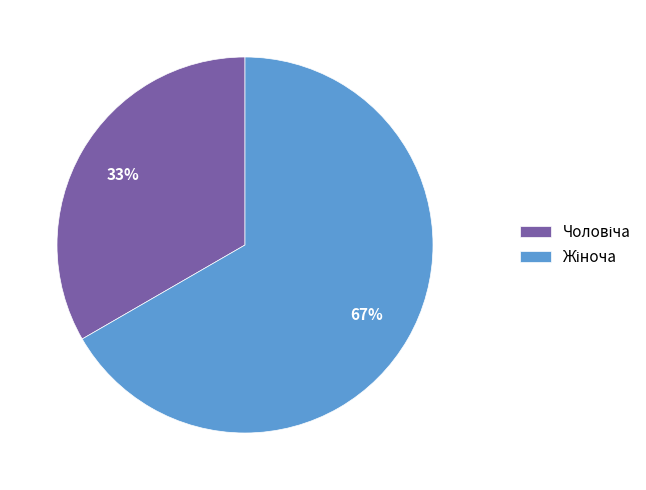

To the nearest percent, what is the average slice percentage?

50%